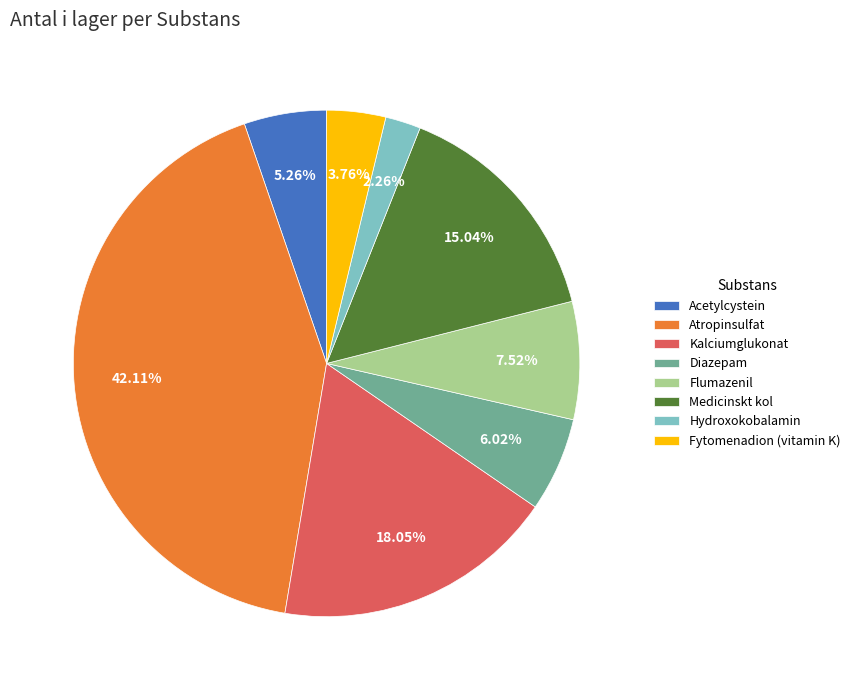

Is there a majority slice in this chart?

No